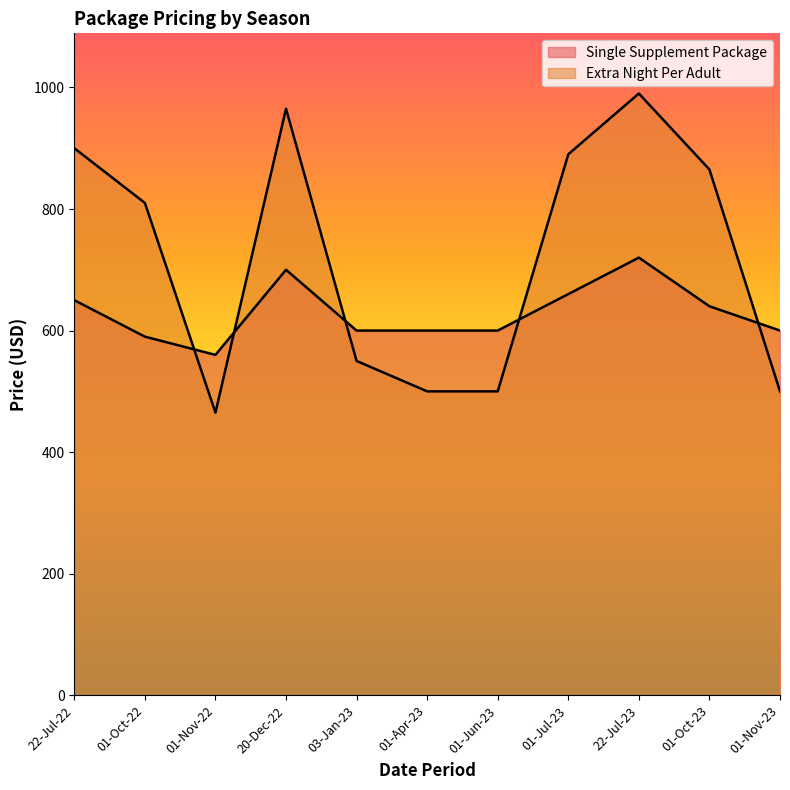

Read the Extra Night Per Adult value at 01-Apr-23, to the nearest 50.

500